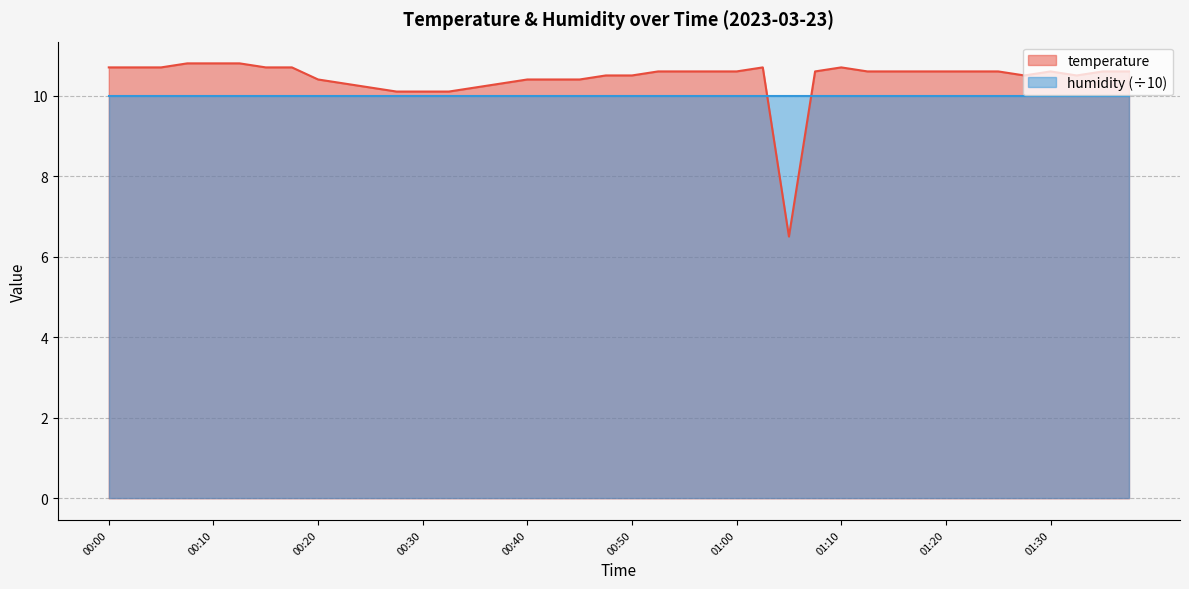

The chart shows a value of 2.7 at 00:15. True or false?

False